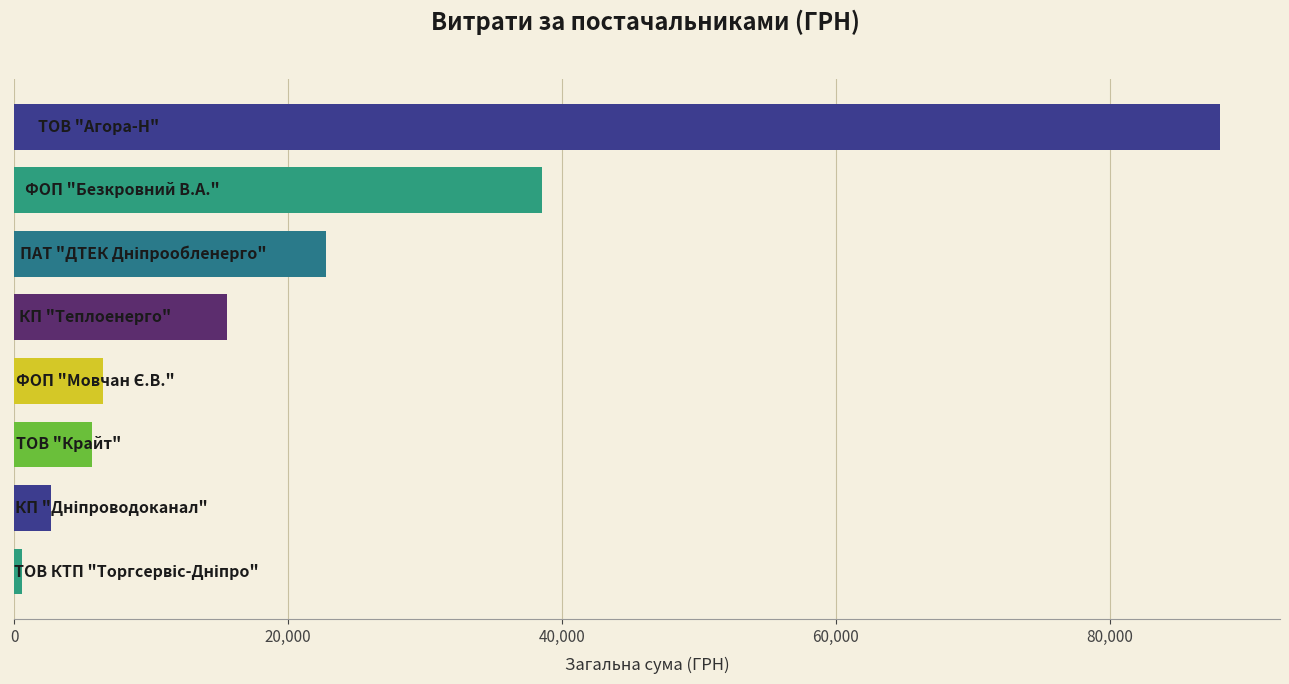

Reading bottom to top, list all the values displayed in this chart.

561.0	2712.0	5671.6	6472.4	15570.0	22733.0	38536.1	88018.0